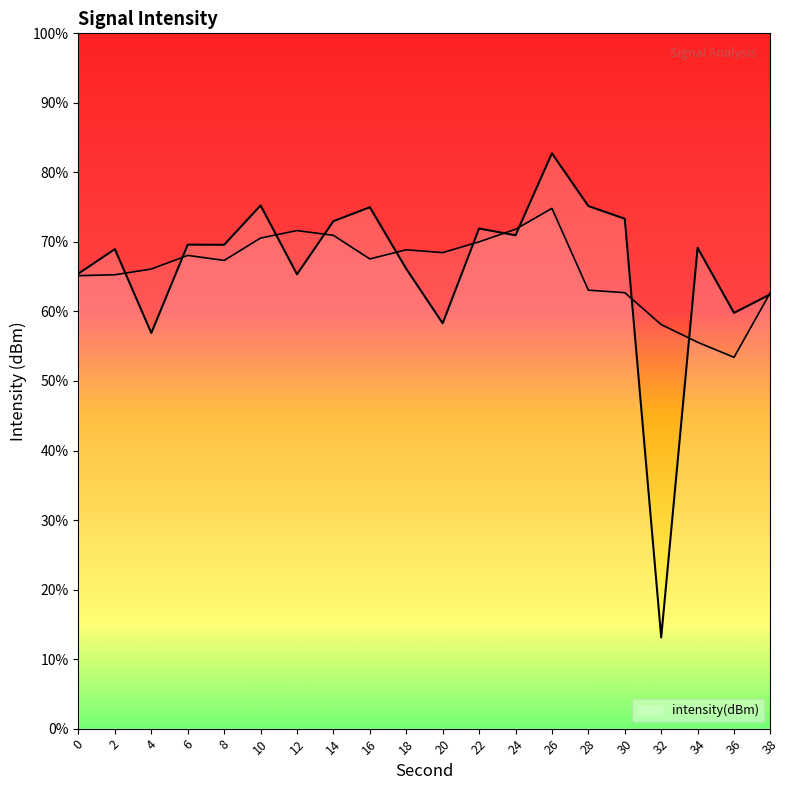

How many interior local peaks (higher than both neighbors) does the data have?

7